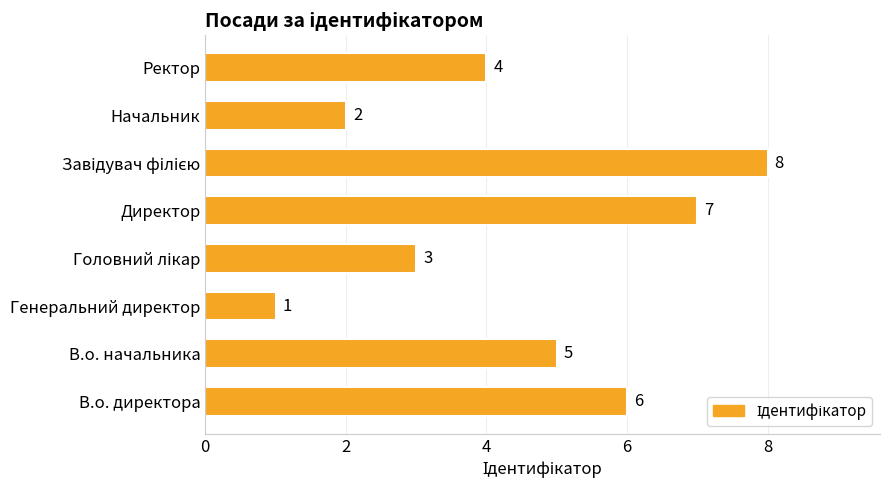

True or false: the data shows 8 at В.о. директора.

False